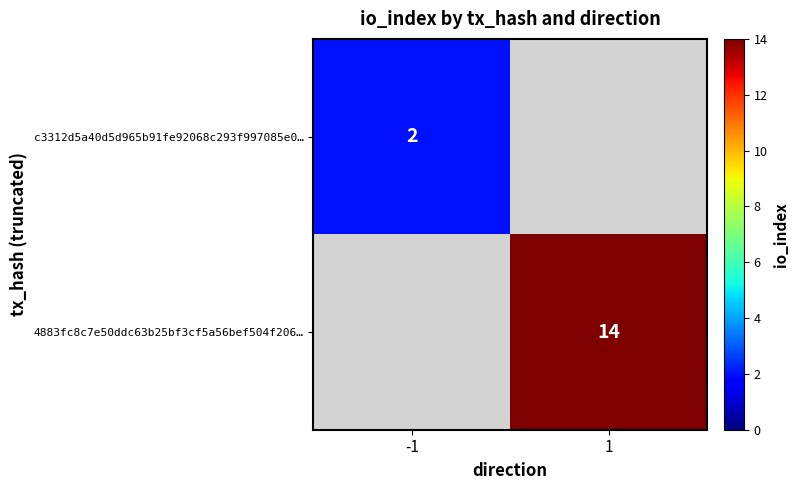

At which category does the chart reach its peak across all series?

1